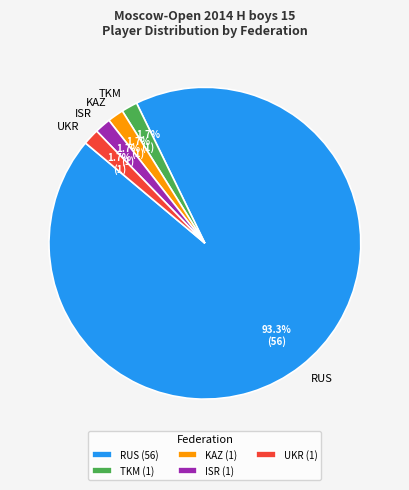

Which slice represents more than half of the pie?

RUS